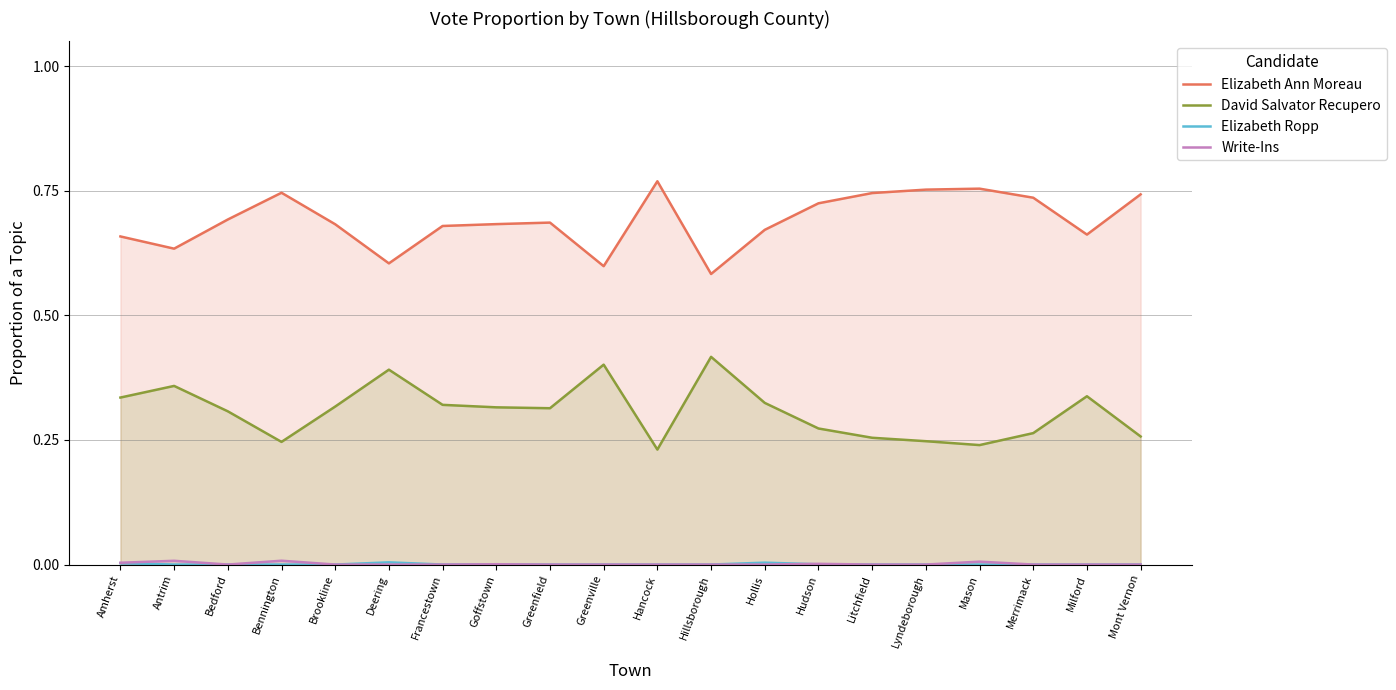

Reading left to right, transcribe all the data shown in this chart.

Elizabeth Ann Moreau: Amherst=0.7	Antrim=0.6	Bedford=0.7	Bennington=0.7	Brookline=0.7	Deering=0.6	Francestown=0.7	Goffstown=0.7	Greenfield=0.7	Greenville=0.6	Hancock=0.8	Hillsborough=0.6	Hollis=0.7	Hudson=0.7	Litchfield=0.7	Lyndeborough=0.8	Mason=0.8	Merrimack=0.7	Milford=0.7	Mont Vernon=0.7
David Salvator Recupero: Amherst=0.3	Antrim=0.4	Bedford=0.3	Bennington=0.2	Brookline=0.3	Deering=0.4	Francestown=0.3	Goffstown=0.3	Greenfield=0.3	Greenville=0.4	Hancock=0.2	Hillsborough=0.4	Hollis=0.3	Hudson=0.3	Litchfield=0.3	Lyndeborough=0.2	Mason=0.2	Merrimack=0.3	Milford=0.3	Mont Vernon=0.3
Elizabeth Ropp: Amherst=0.0	Antrim=0.0	Bedford=0.0	Bennington=0.0	Brookline=0.0	Deering=0.0	Francestown=0.0	Goffstown=0.0	Greenfield=0.0	Greenville=0.0	Hancock=0.0	Hillsborough=0.0	Hollis=0.0	Hudson=0.0	Litchfield=0.0	Lyndeborough=0.0	Mason=0.0	Merrimack=0.0	Milford=0.0	Mont Vernon=0.0
Write-Ins: Amherst=0.0	Antrim=0.0	Bedford=0.0	Bennington=0.0	Brookline=0.0	Deering=0.0	Francestown=0.0	Goffstown=0.0	Greenfield=0.0	Greenville=0.0	Hancock=0.0	Hillsborough=0.0	Hollis=0.0	Hudson=0.0	Litchfield=0.0	Lyndeborough=0.0	Mason=0.0	Merrimack=0.0	Milford=0.0	Mont Vernon=0.0